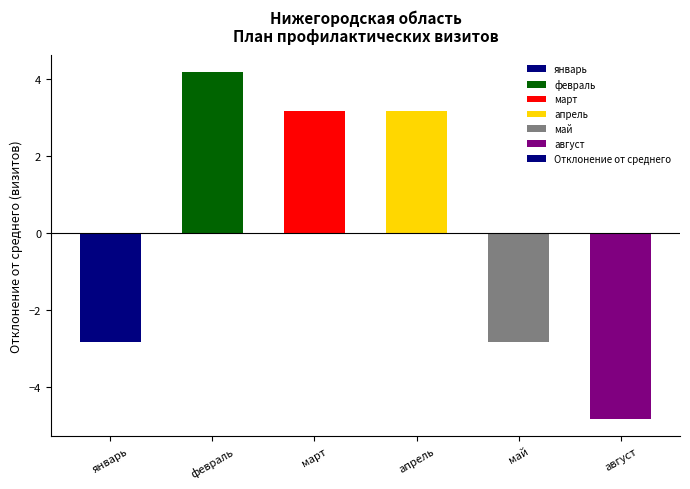

What is the maximum value shown in the chart?

4.2